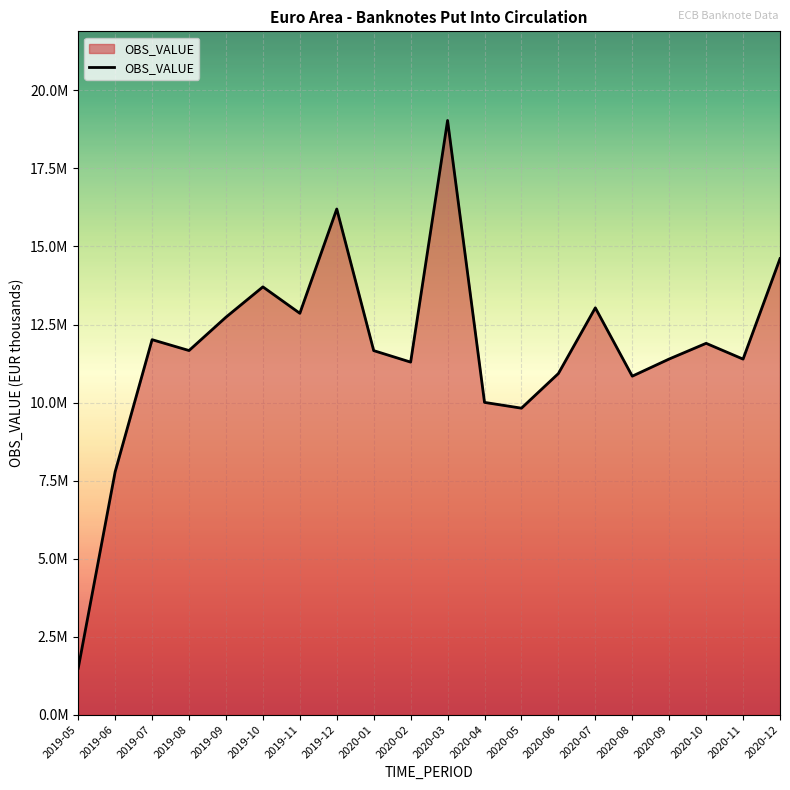

Does the chart display data point markers on the line(s)?

No